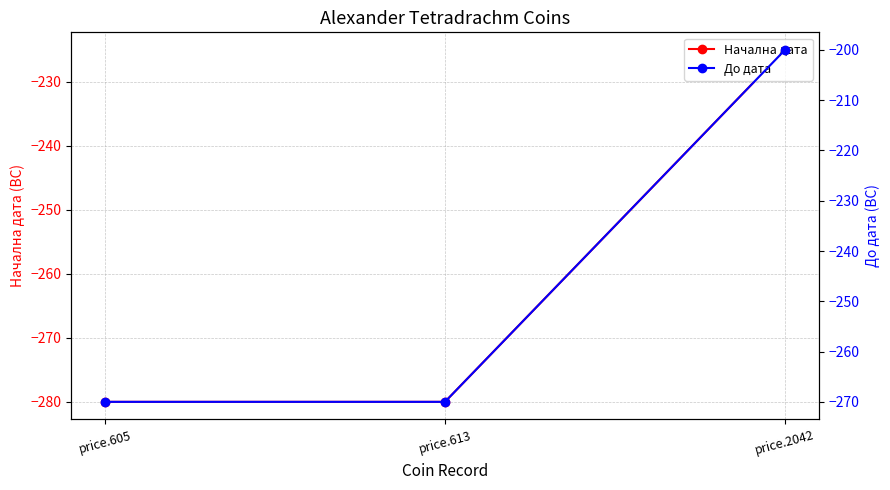

Which series has the largest total across all categories?

До дата